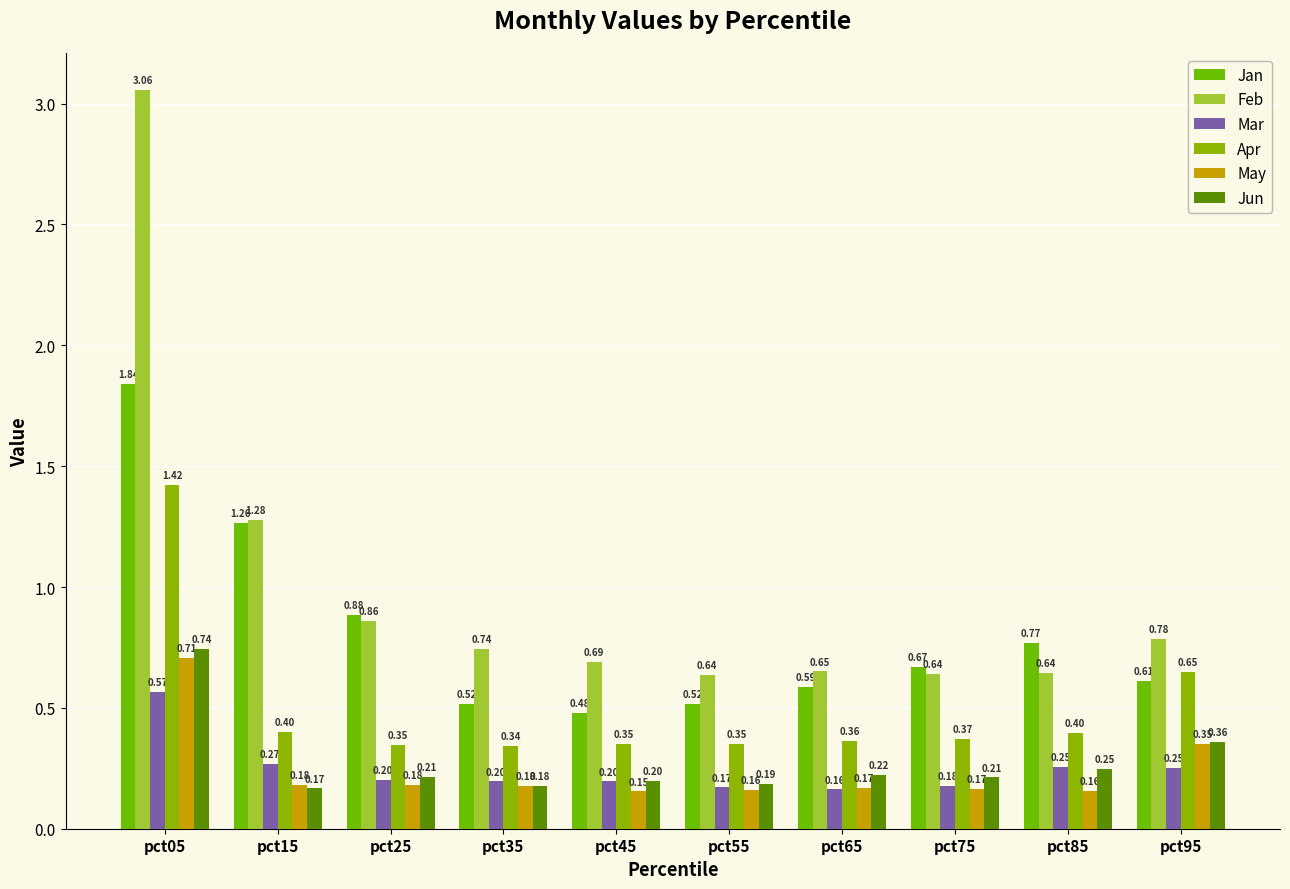

What is the sum of the Feb values at pct25 and pct95?

1.6